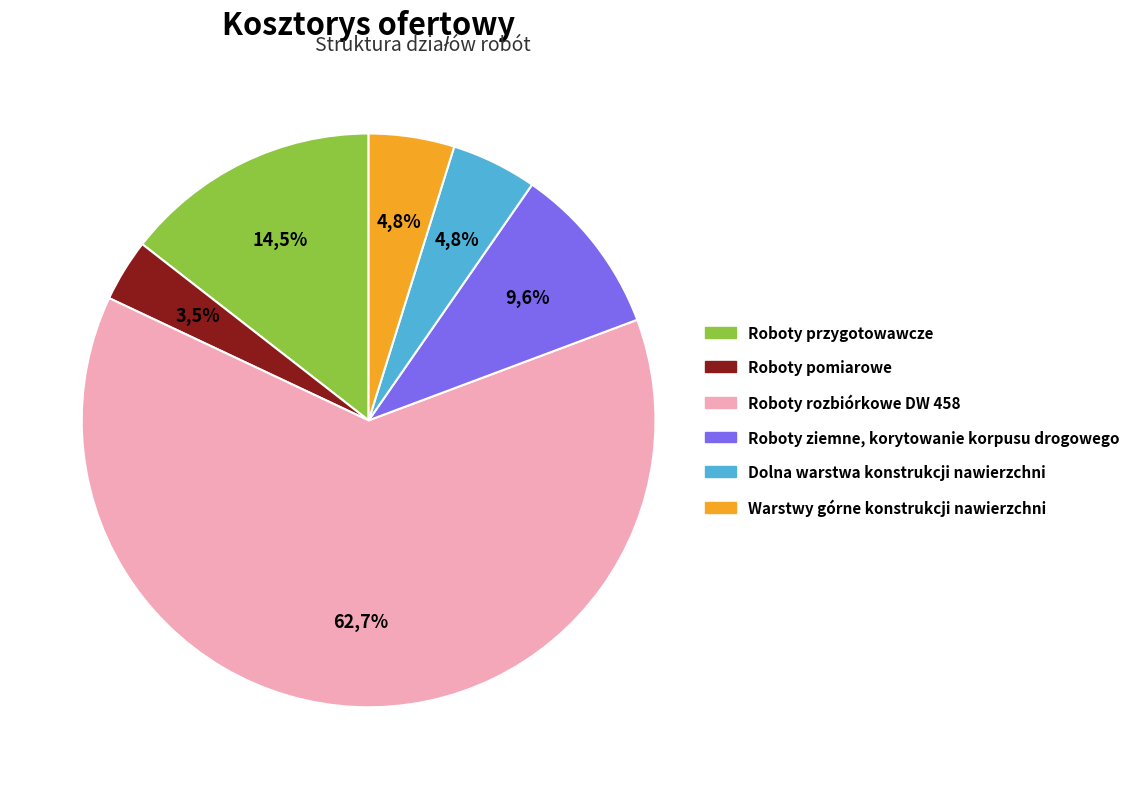

Is there a majority slice in this chart?

Yes